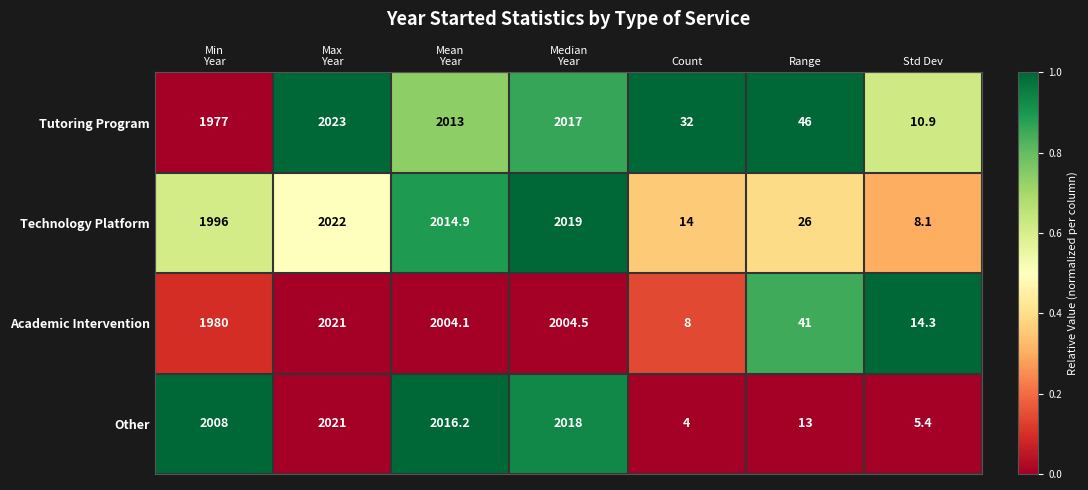

Count the number of categories in the chart.

7